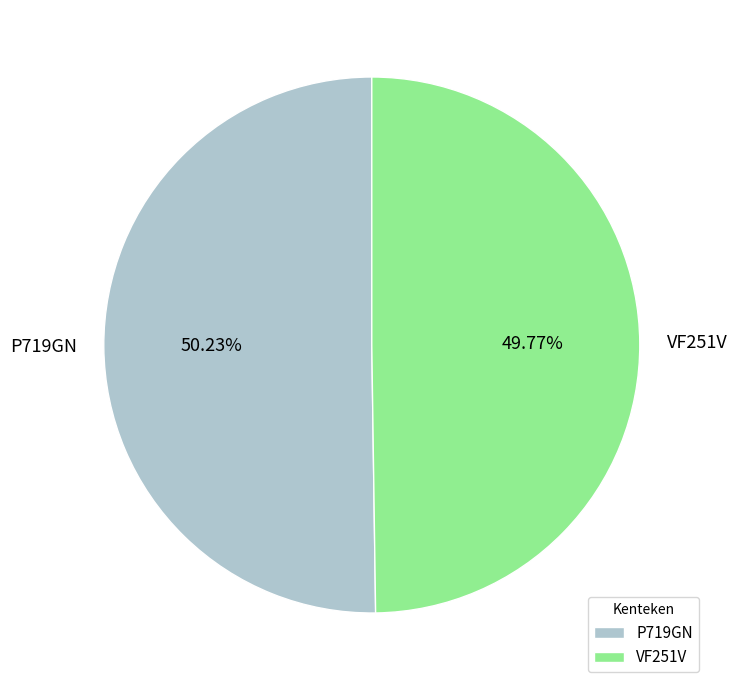

Approximately how many times larger is the value at P719GN compared to VF251V?

1.0